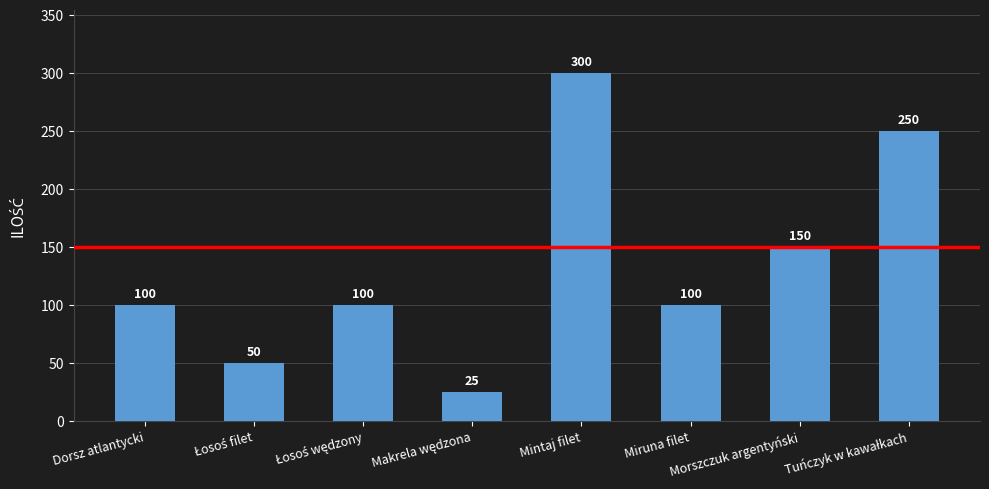

Reading left to right, transcribe all the data shown in this chart.

100	50	100	25	300	100	150	250